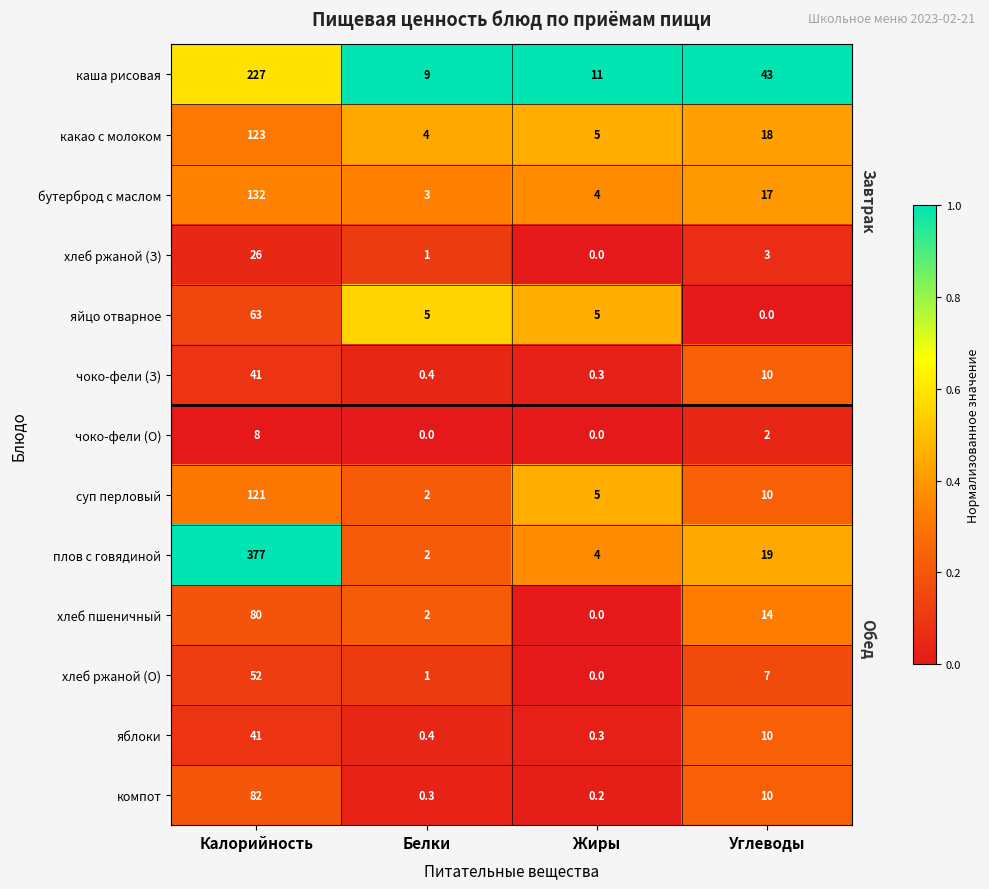

Between Белки and Углеводы, which series saw the biggest shift?

каша рисовая